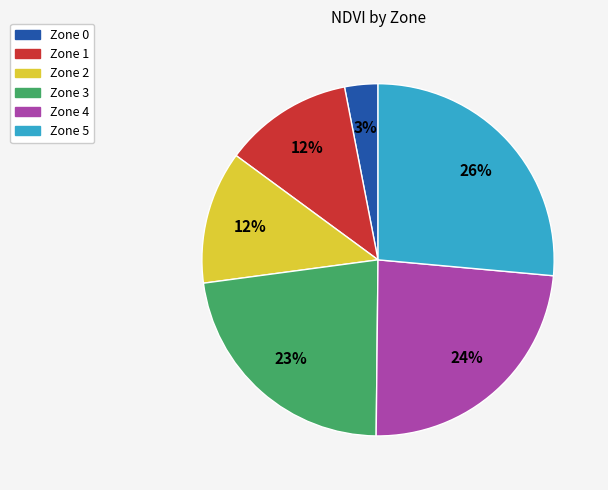

To the nearest percent, what portion does Zone 2 represent?

12%